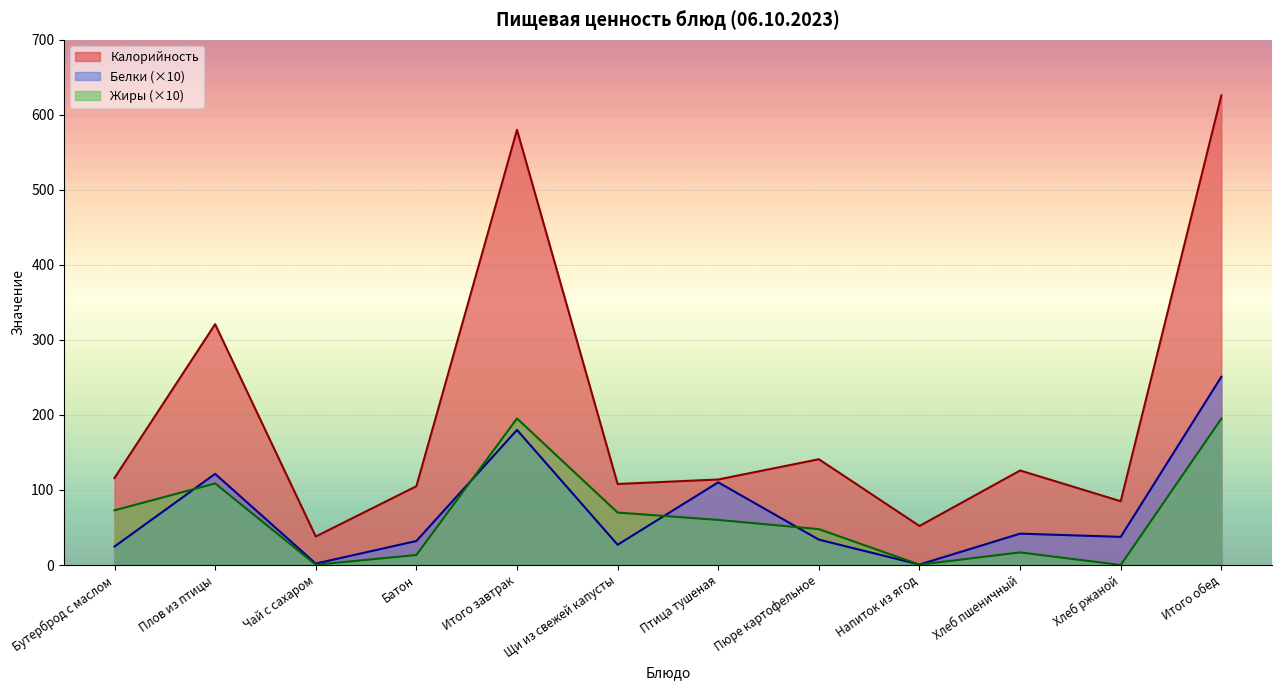

How many interior local peaks does the Белки series have?

4